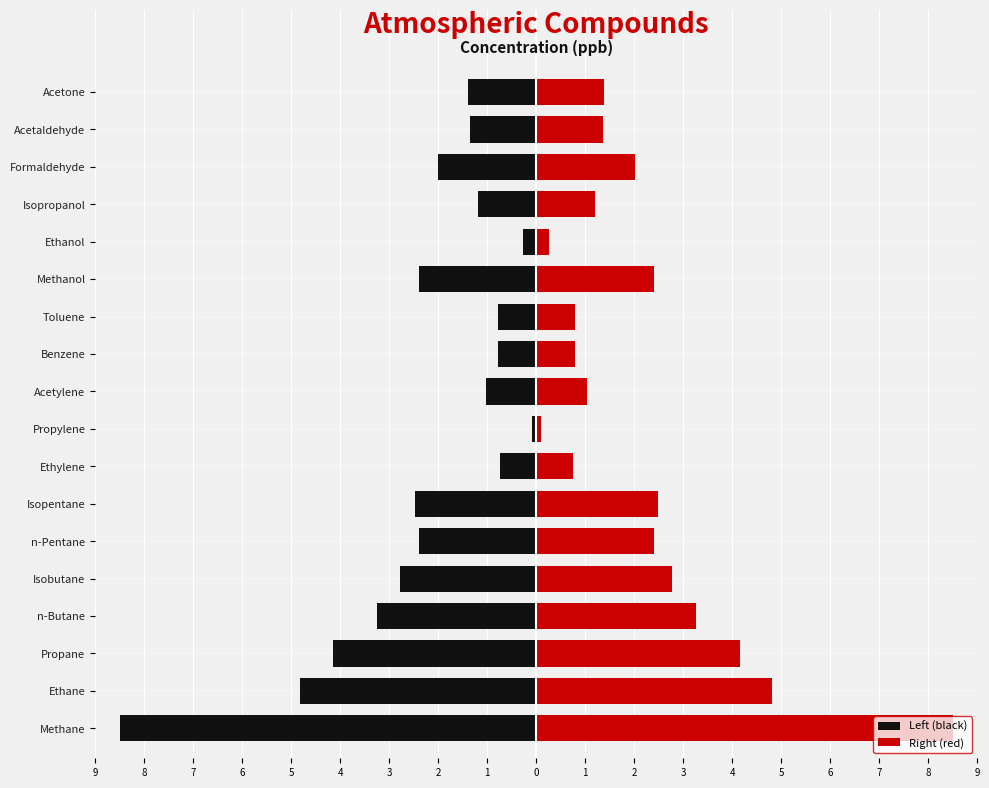

What is the difference between the maximum and minimum values in the Left (black) series?

8.4